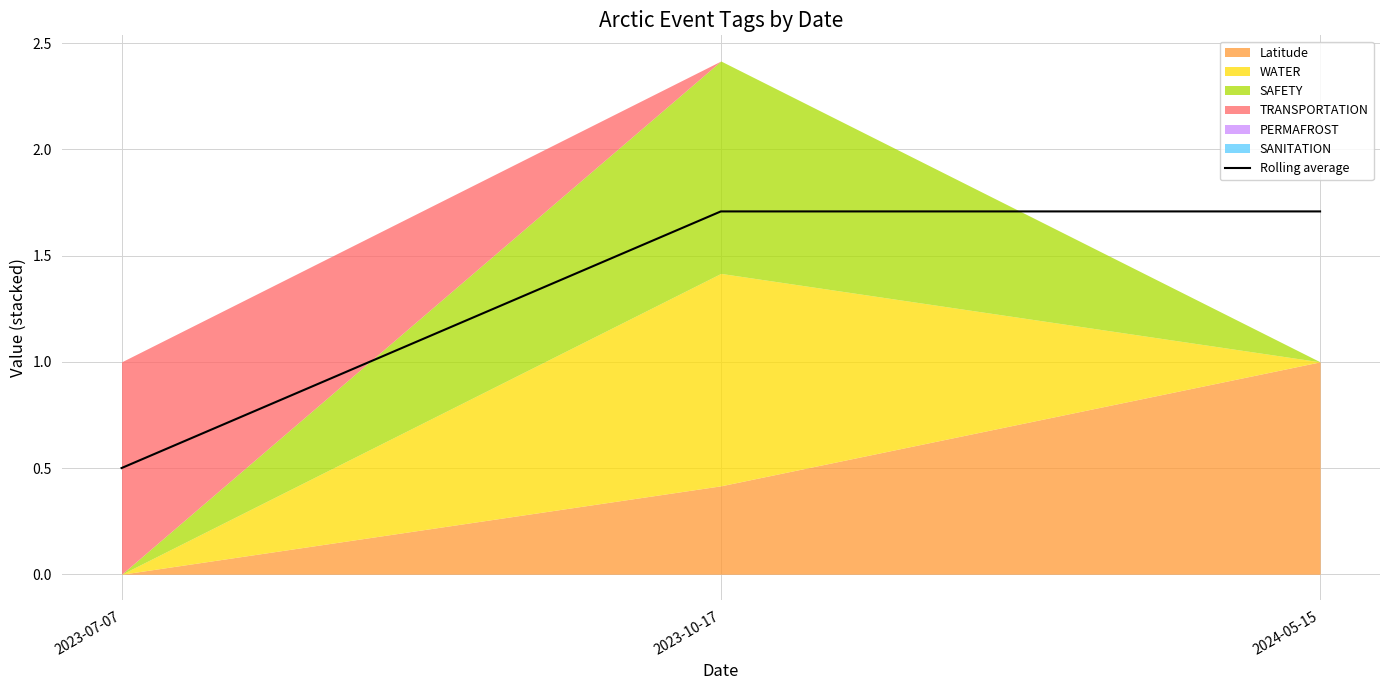

What is the greatest value displayed?

1.7